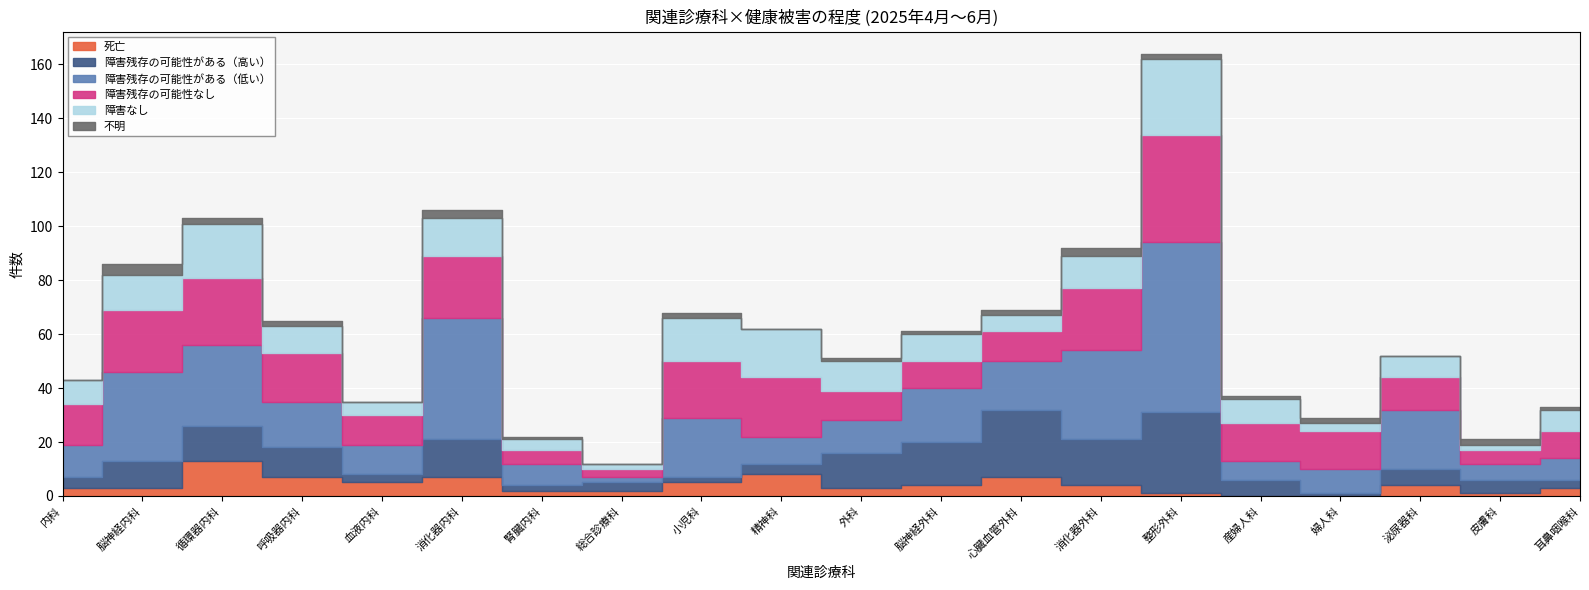

At 内科, list the series in order from largest to smallest.

障害残存の可能性なし, 障害残存の可能性がある（低い）, 障害なし, 障害残存の可能性がある（高い）, 死亡, 不明